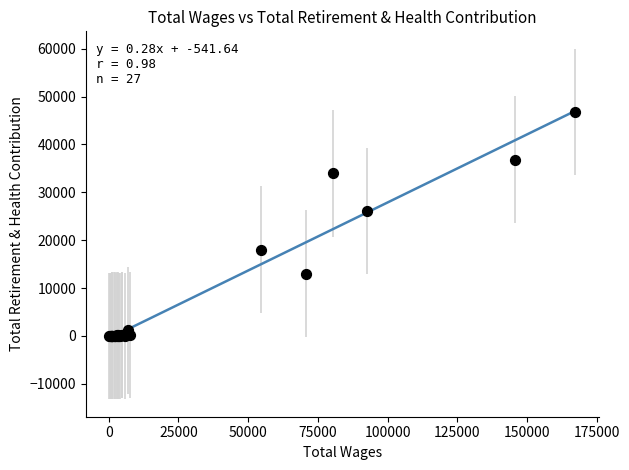

What Y value in the scatter plot is closest to 23382?

26111